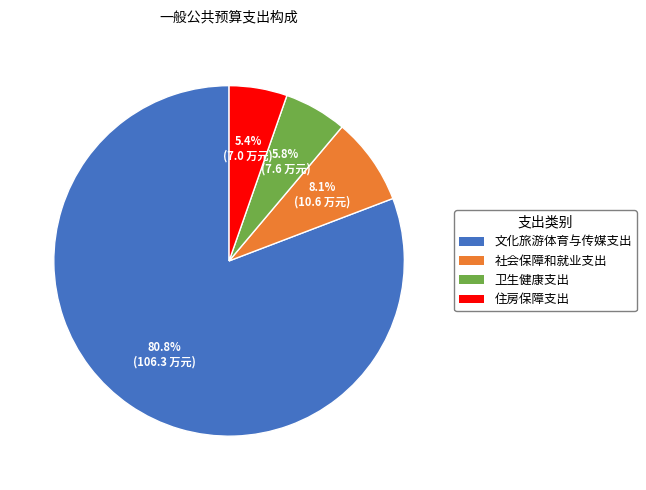

To the nearest percent, what is the combined percentage of 文化旅游体育与传媒支出 and 卫生健康支出?

87%